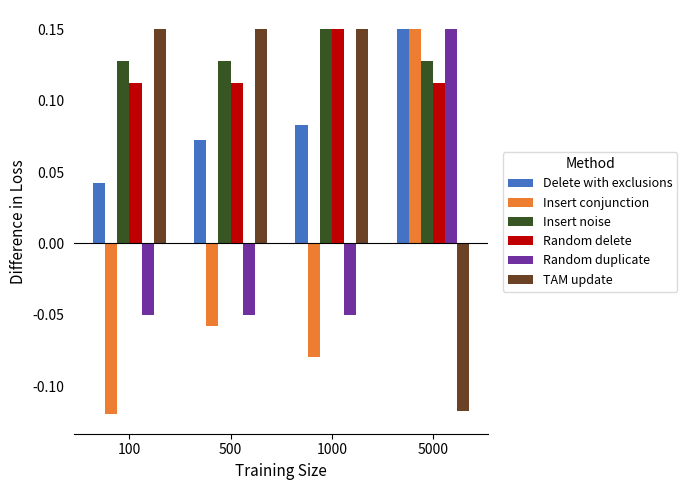

Count the number of categories in the chart.

4